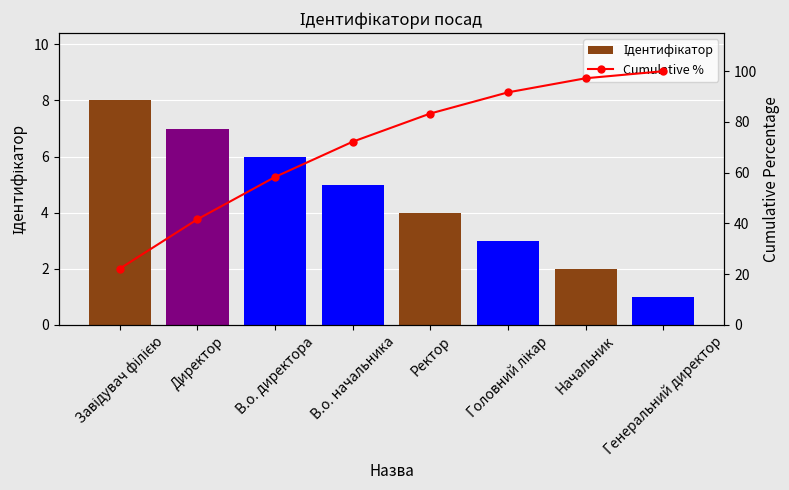

What is the sum of all Ідентифікатор values?

36.0